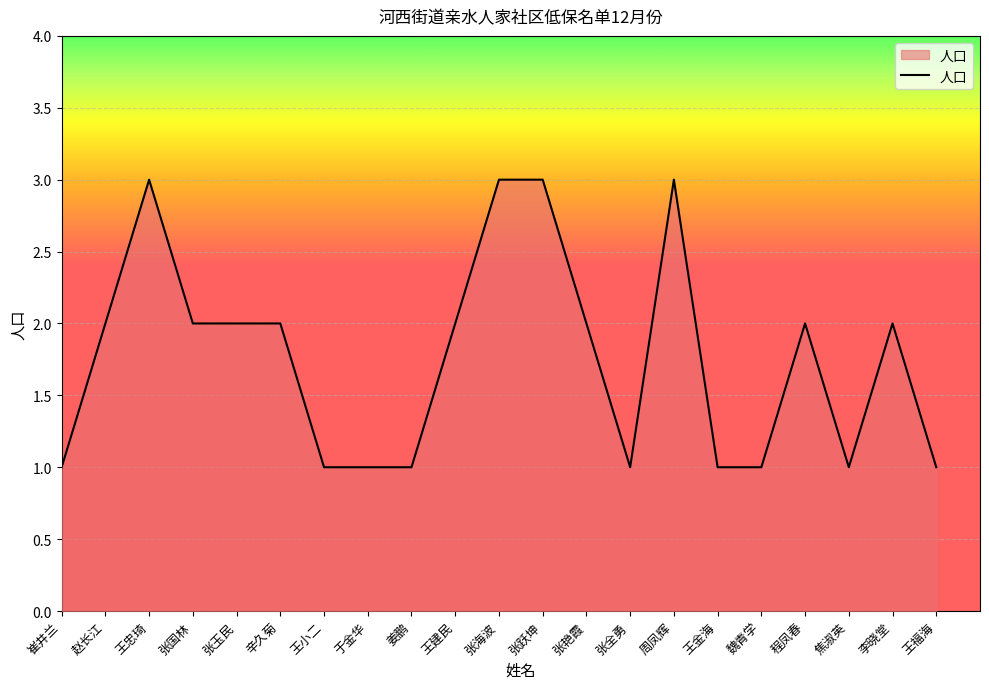

Which has a higher value, 王福海 or 张跃坤?

张跃坤